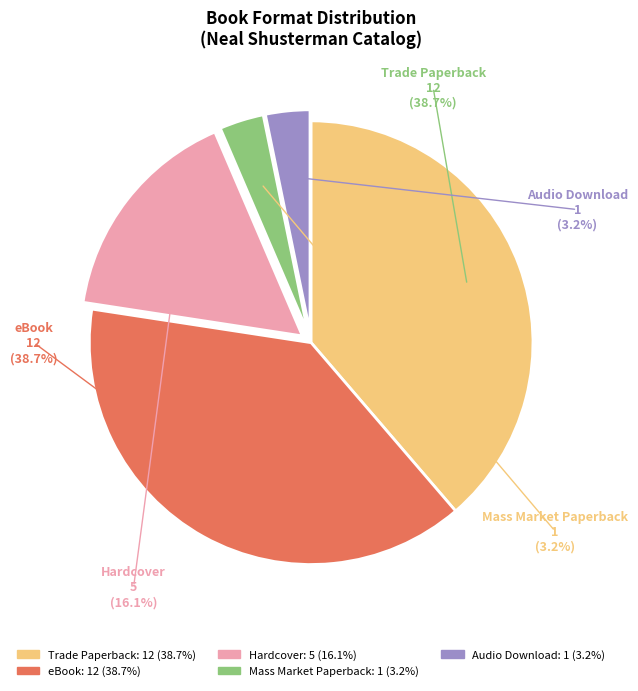

Is there any slice that represents more than half of the pie?

No